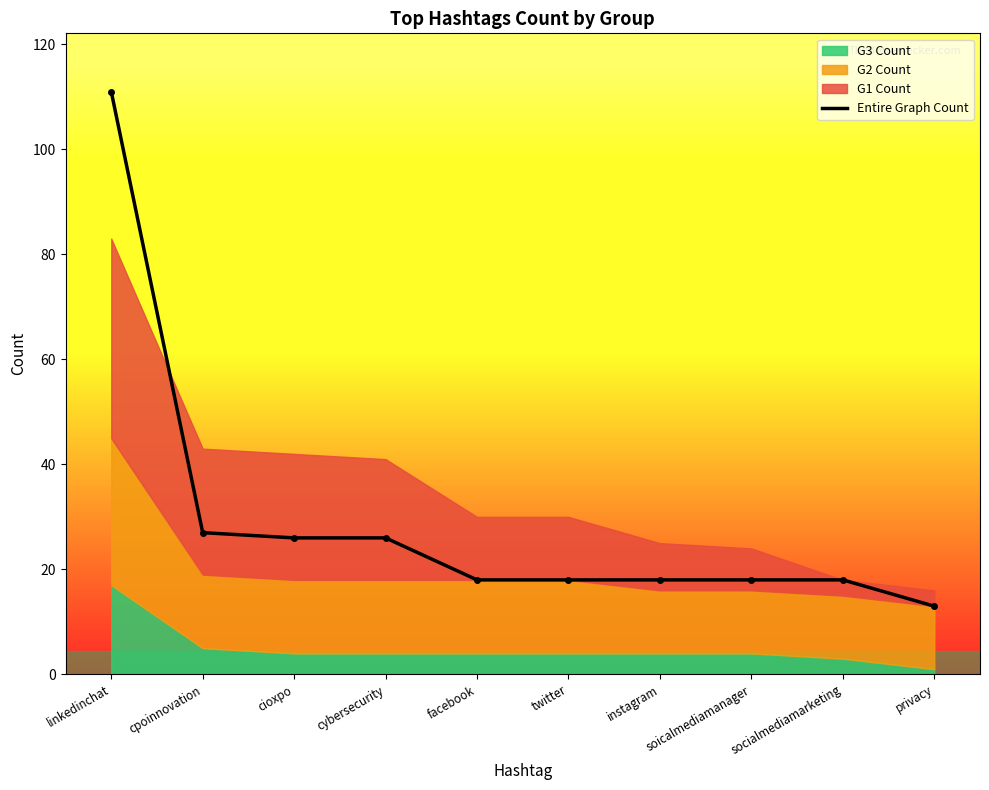

Rank the categories by value from highest to lowest.

linkedinchat, cpoinnovation, cioxpo, cybersecurity, facebook, twitter, instagram, soicalmediamanager, socialmediamarketing, privacy